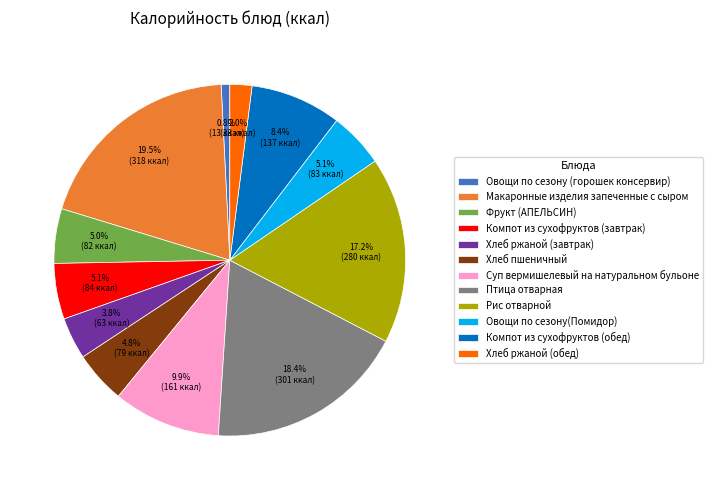

To the nearest percent, what is the combined percentage of Фрукт (АПЕЛЬСИН) and Овощи по сезону(Помидор)?

10%